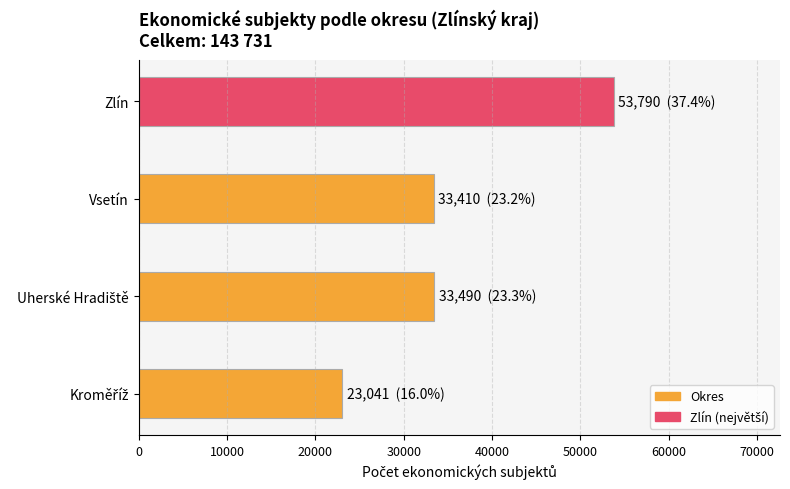

True or false: the data shows 19140 at Zlín.

False